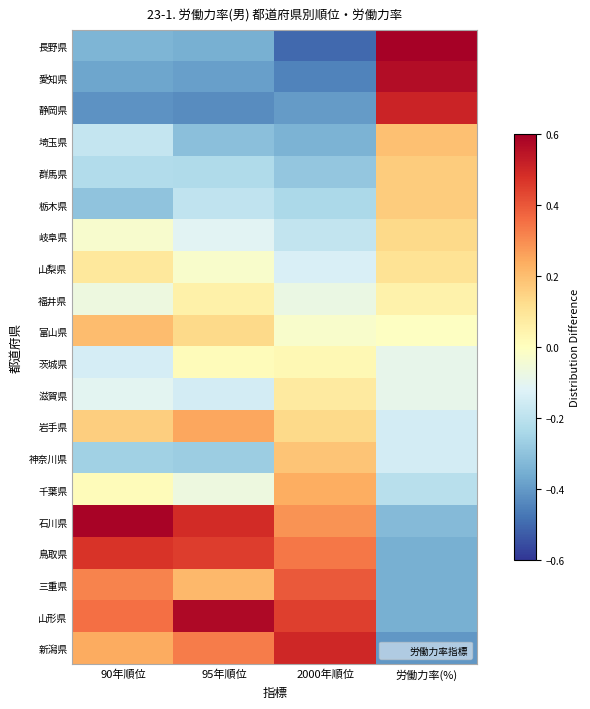

Reading left to right, extract all data points from this chart.

長野県: 90年順位=-0.3	95年順位=-0.3	2000年順位=-0.5	労働力率(%)=0.6
愛知県: 90年順位=-0.4	95年順位=-0.4	2000年順位=-0.4	労働力率(%)=0.6
静岡県: 90年順位=-0.4	95年順位=-0.4	2000年順位=-0.4	労働力率(%)=0.5
埼玉県: 90年順位=-0.2	95年順位=-0.3	2000年順位=-0.3	労働力率(%)=0.2
群馬県: 90年順位=-0.2	95年順位=-0.2	2000年順位=-0.3	労働力率(%)=0.2
栃木県: 90年順位=-0.3	95年順位=-0.2	2000年順位=-0.2	労働力率(%)=0.2
岐阜県: 90年順位=-0.0	95年順位=-0.1	2000年順位=-0.2	労働力率(%)=0.1
山梨県: 90年順位=0.1	95年順位=-0.0	2000年順位=-0.1	労働力率(%)=0.1
福井県: 90年順位=-0.1	95年順位=0.1	2000年順位=-0.1	労働力率(%)=0.1
富山県: 90年順位=0.2	95年順位=0.1	2000年順位=-0.0	労働力率(%)=-0.0
茨城県: 90年順位=-0.1	95年順位=0.0	2000年順位=0.0	労働力率(%)=-0.1
滋賀県: 90年順位=-0.1	95年順位=-0.1	2000年順位=0.1	労働力率(%)=-0.1
岩手県: 90年順位=0.2	95年順位=0.3	2000年順位=0.1	労働力率(%)=-0.1
神奈川県: 90年順位=-0.3	95年順位=-0.3	2000年順位=0.2	労働力率(%)=-0.1
千葉県: 90年順位=0.0	95年順位=-0.1	2000年順位=0.2	労働力率(%)=-0.2
石川県: 90年順位=0.6	95年順位=0.5	2000年順位=0.3	労働力率(%)=-0.3
鳥取県: 90年順位=0.5	95年順位=0.5	2000年順位=0.3	労働力率(%)=-0.4
三重県: 90年順位=0.3	95年順位=0.2	2000年順位=0.4	労働力率(%)=-0.4
山形県: 90年順位=0.4	95年順位=0.6	2000年順位=0.4	労働力率(%)=-0.4
新潟県: 90年順位=0.2	95年順位=0.3	2000年順位=0.5	労働力率(%)=-0.4